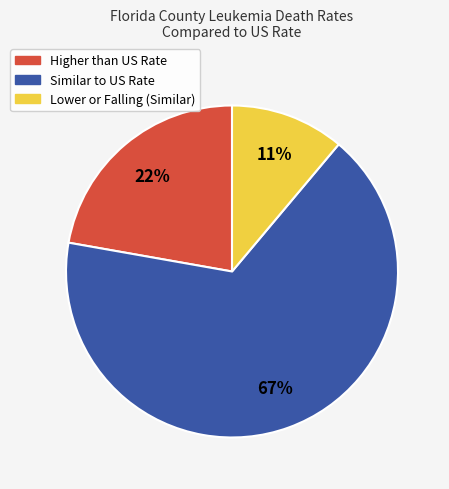

Is there a majority slice in this chart?

Yes